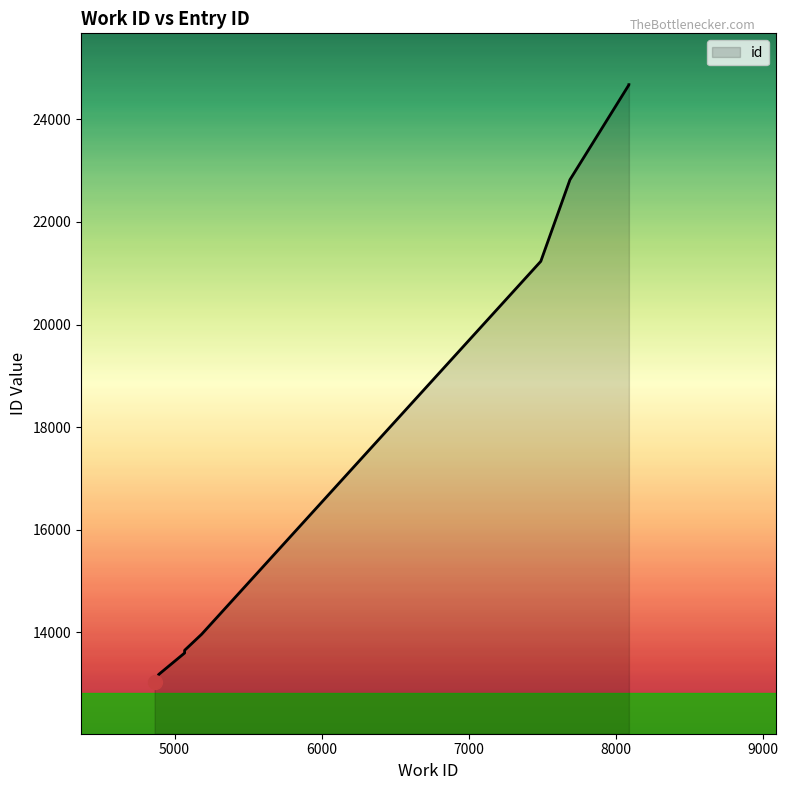

At which category does the chart reach its minimum across all series?

4864